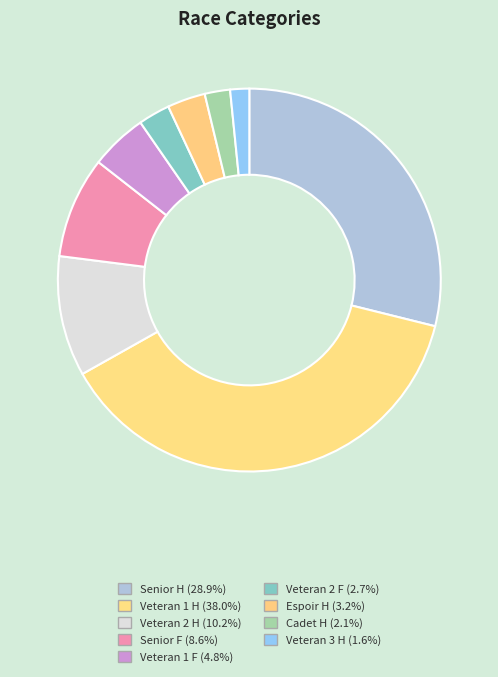

Count the number of slices in the pie.

9